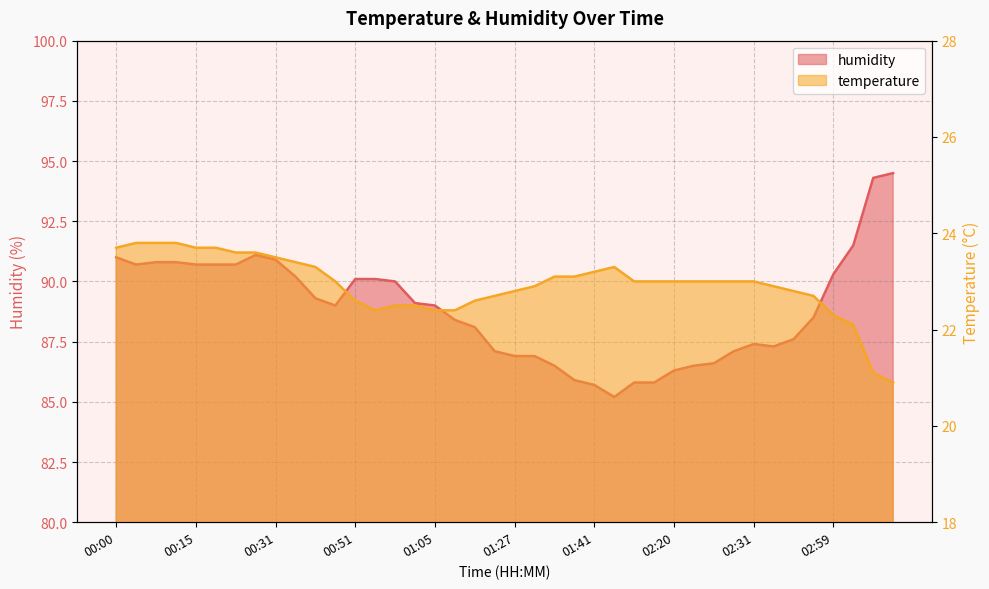

What is the minimum value for humidity?

85.2